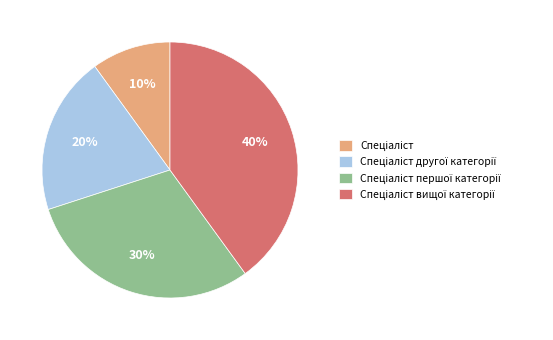

To the nearest percent, what is the average slice percentage?

25%